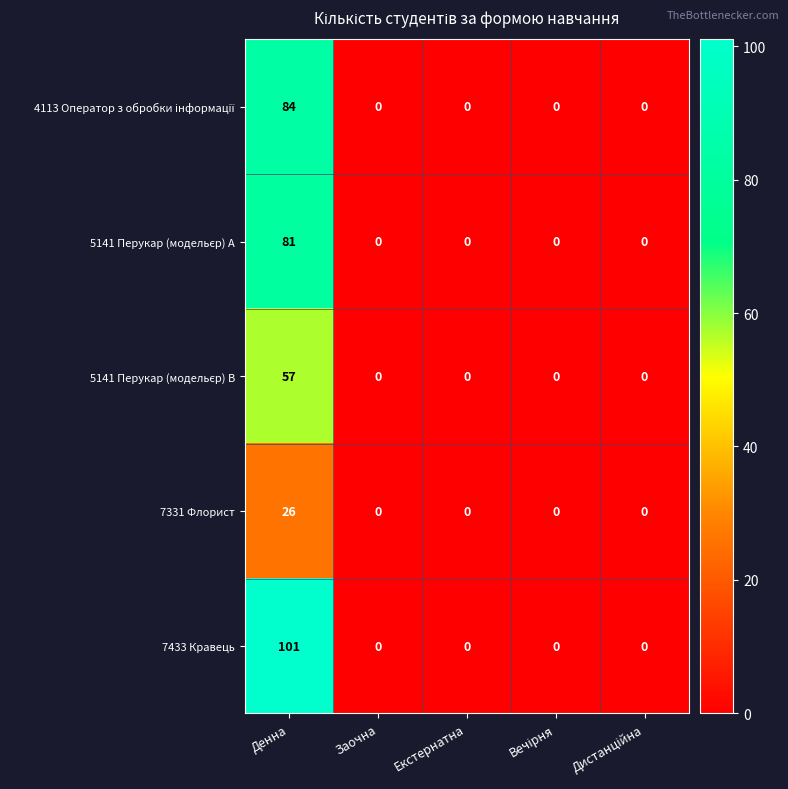

True or false: 7331 Флорист has a value of 26 at Денна.

True